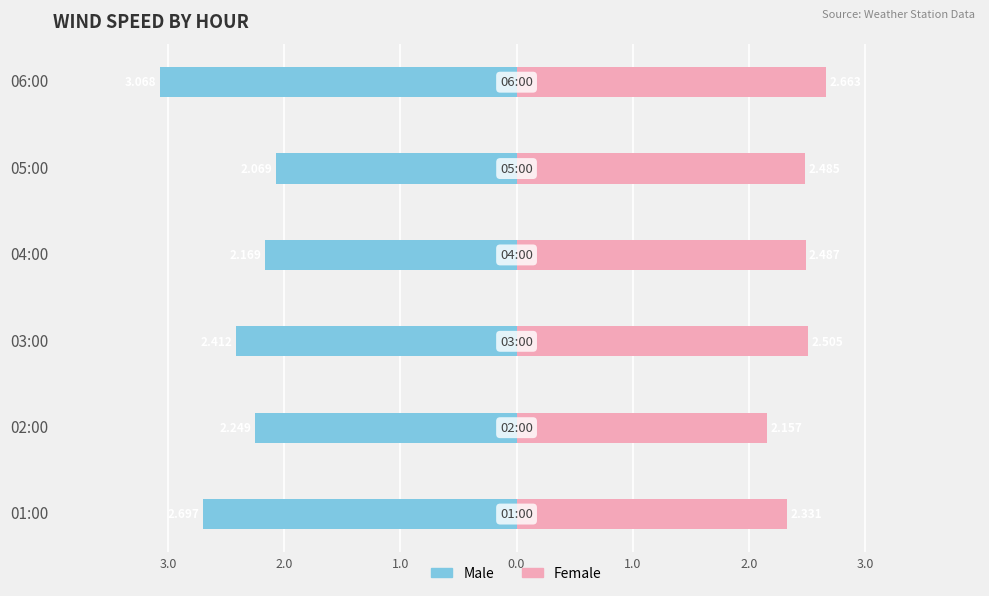

What are all the series names shown in the legend?

Male, Female